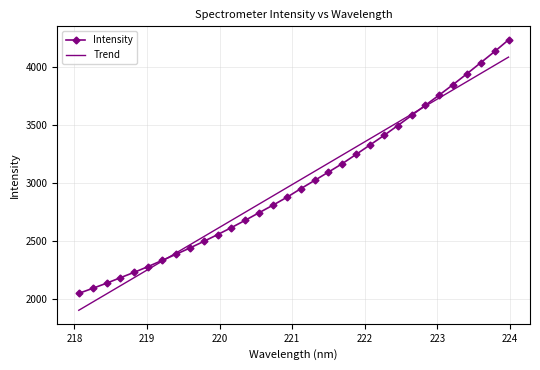

Which series has the widest spread of values?

Intensity